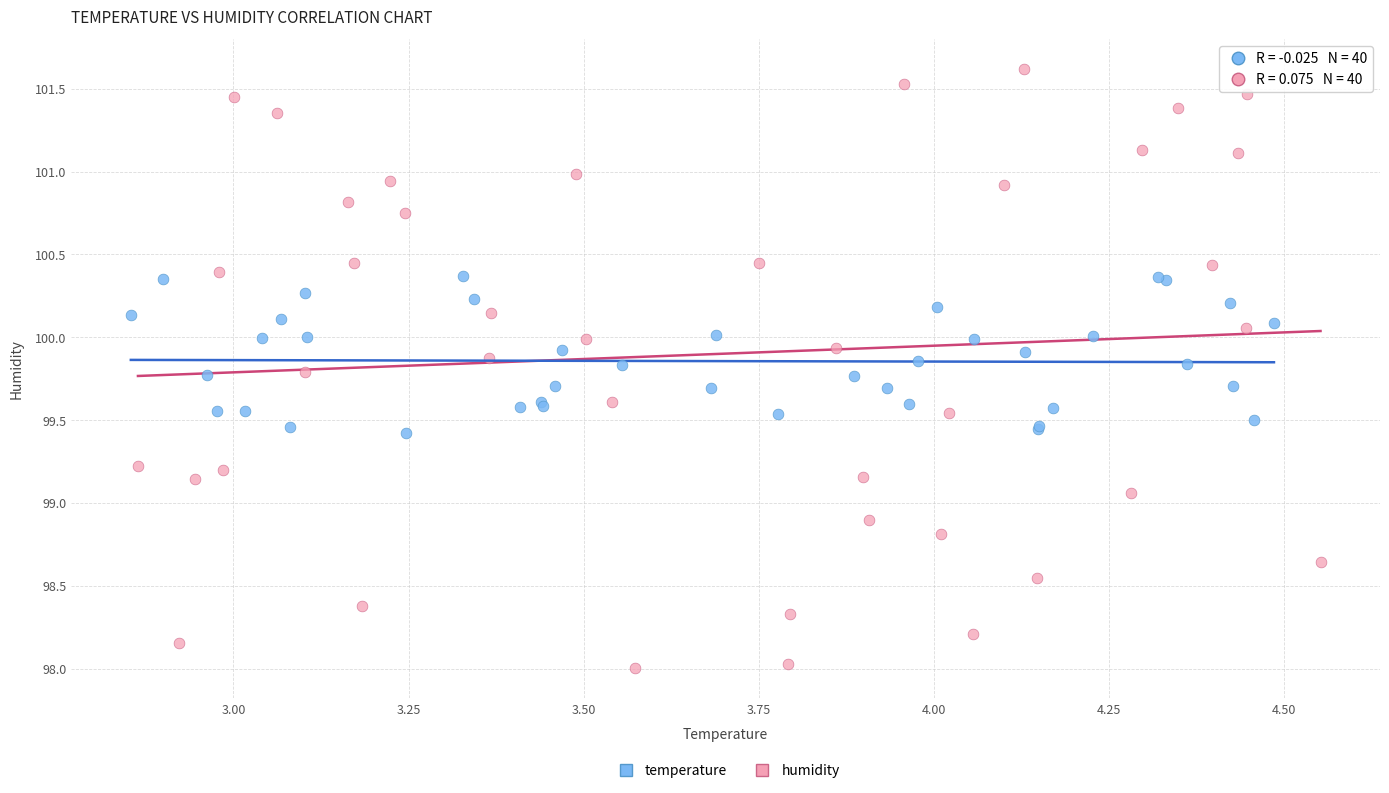

Which series has the largest Y range (max minus min)?

humidity